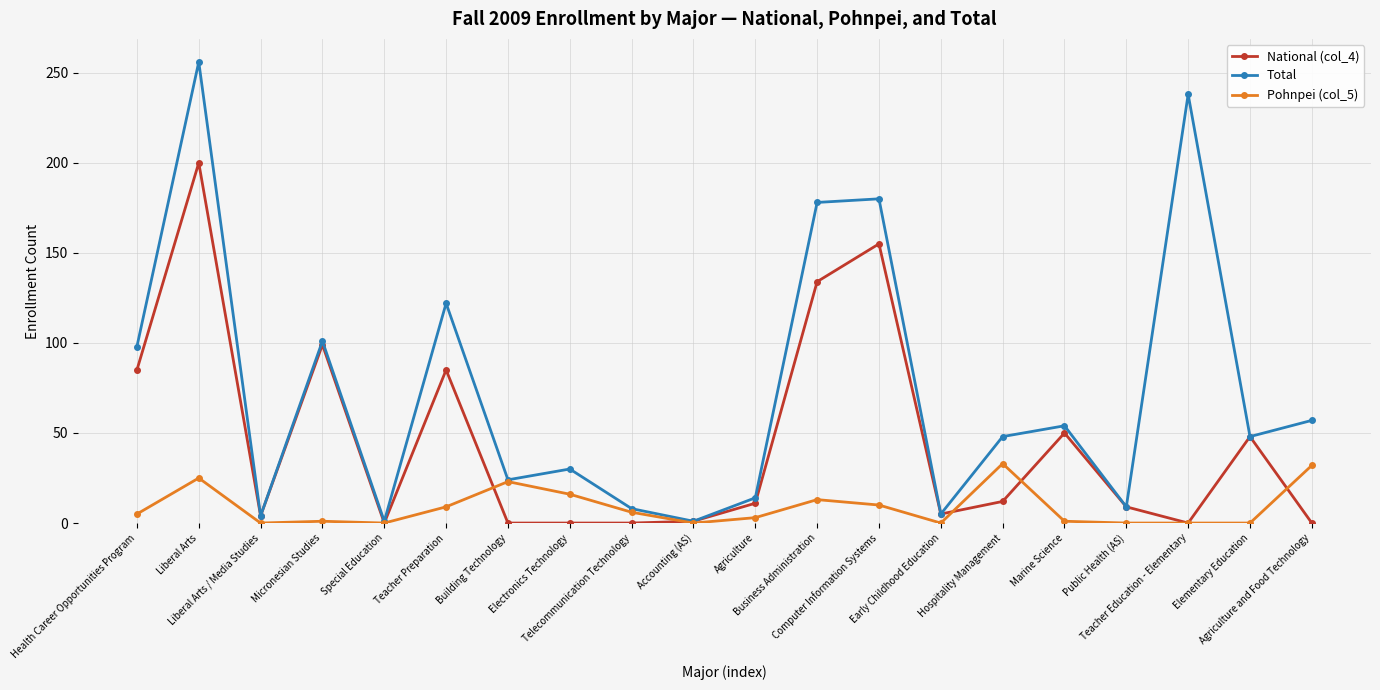

True or false: Pohnpei (col_5) and National (col_4) cross at least once.

True